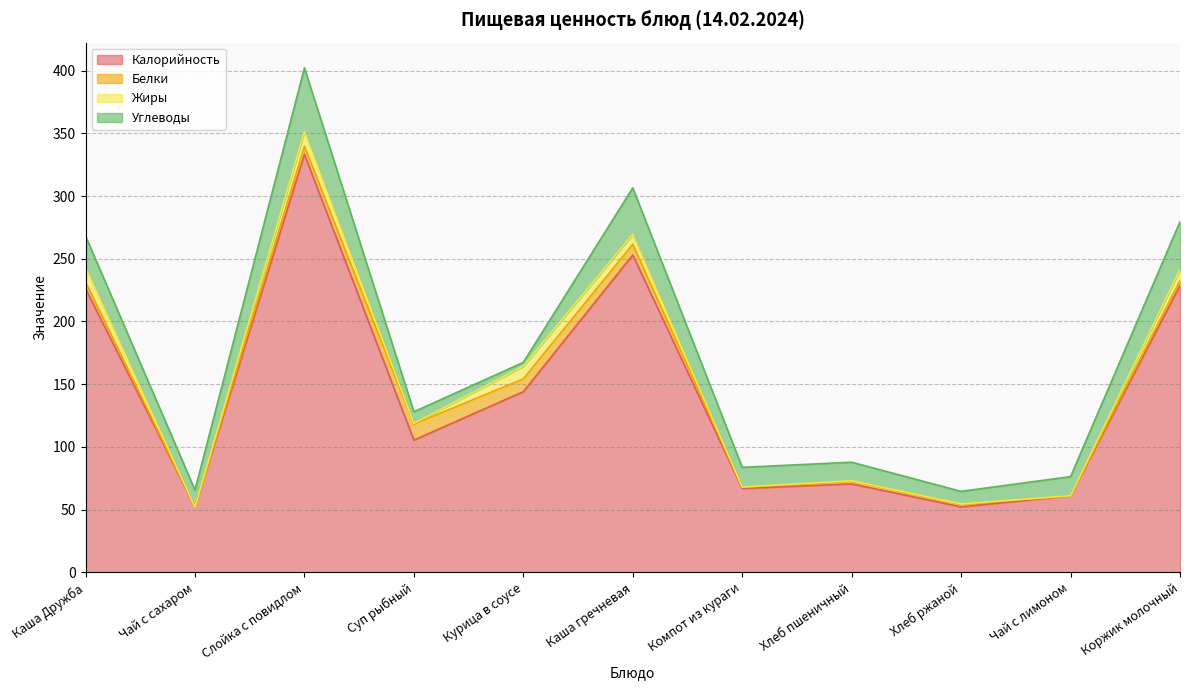

Which category has the lowest value across all series?

Чай с сахаром